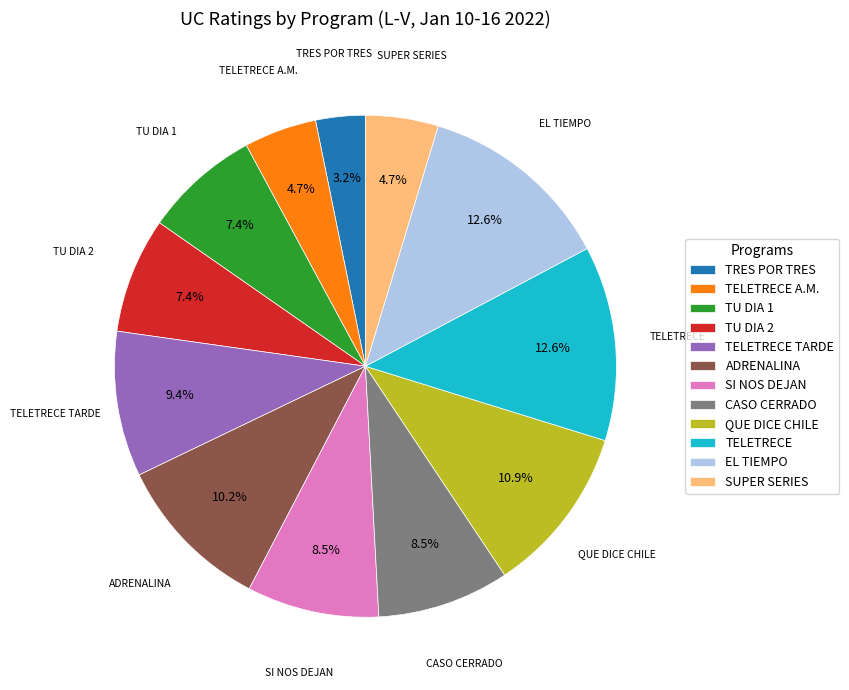

Which category has the smallest portion of the pie?

TRES POR TRES